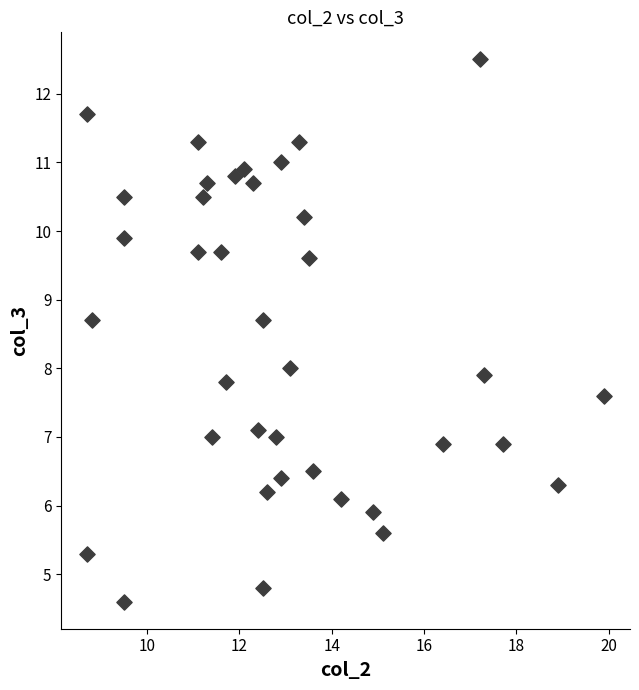

What is the range of Y values (max minus min)?

7.9